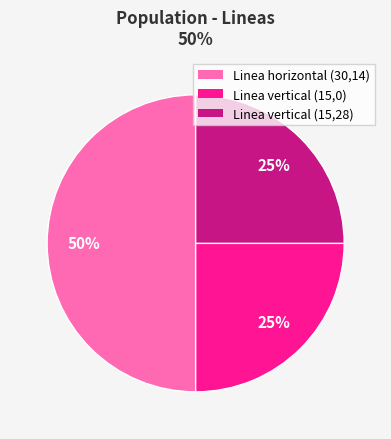

To the nearest percent, what is the average slice percentage?

33%